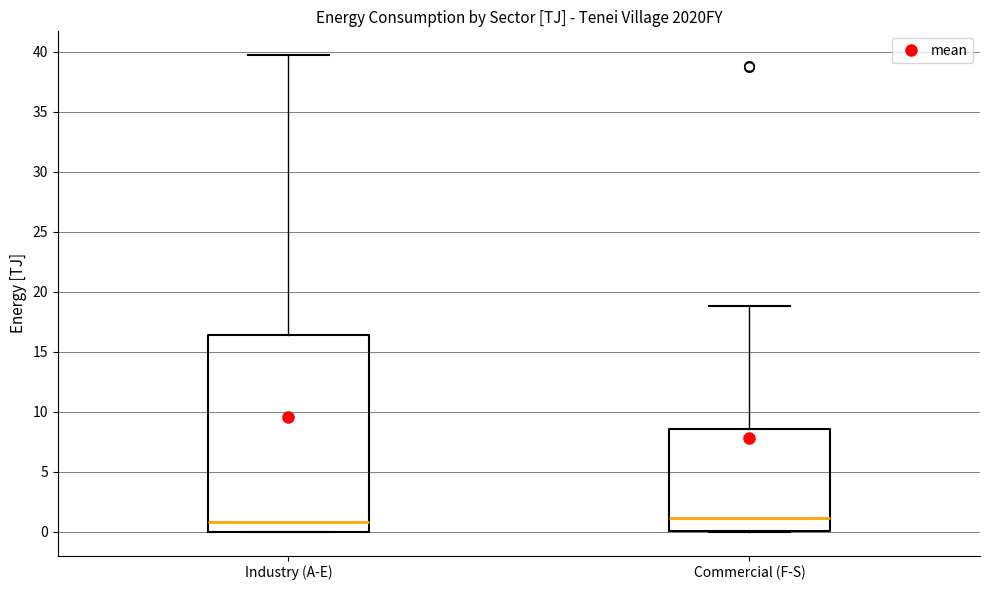

Comparing the boxes themselves (not the whiskers), which one is the tallest?

Industry (A-E)